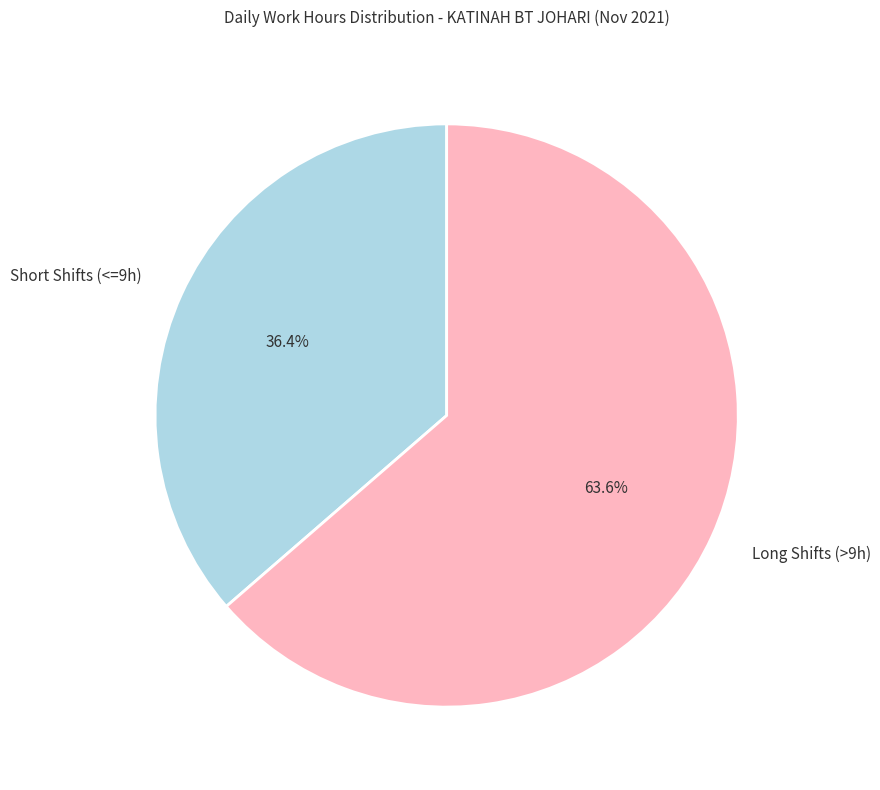

What is the majority slice?

Long Shifts (>9h)